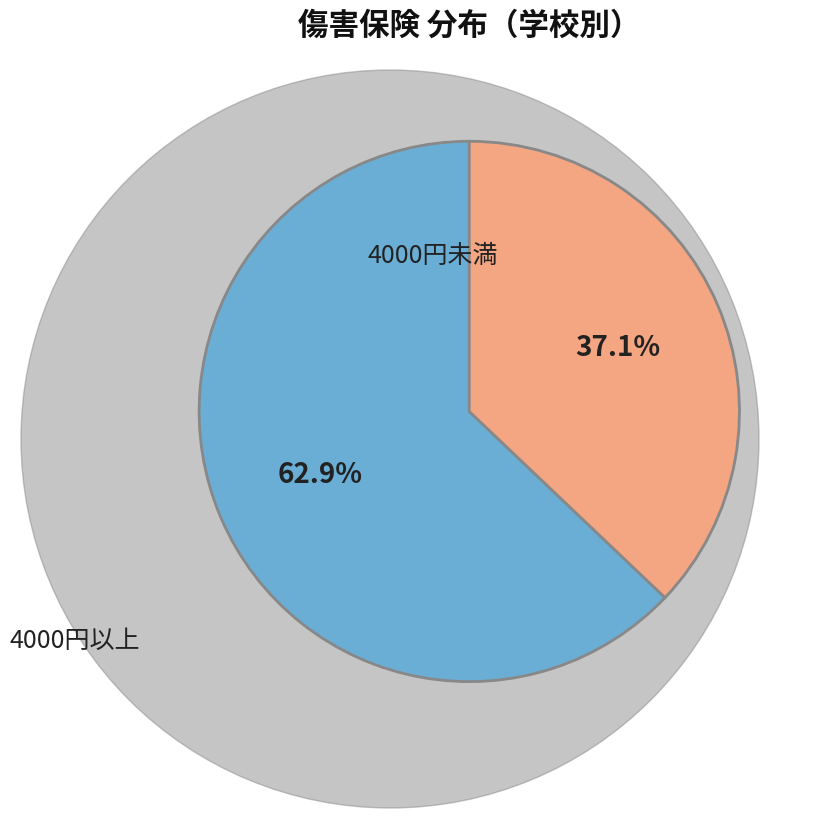

What portion of the pie excludes 4000円未満?

62.9%